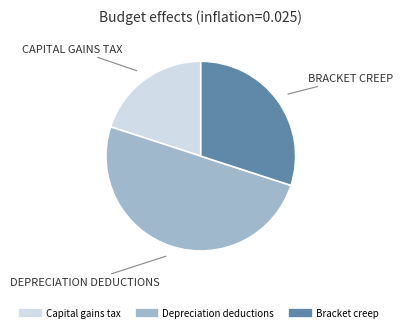

Rank the categories by value from lowest to highest.

Capital gains tax, Bracket creep, Depreciation deductions